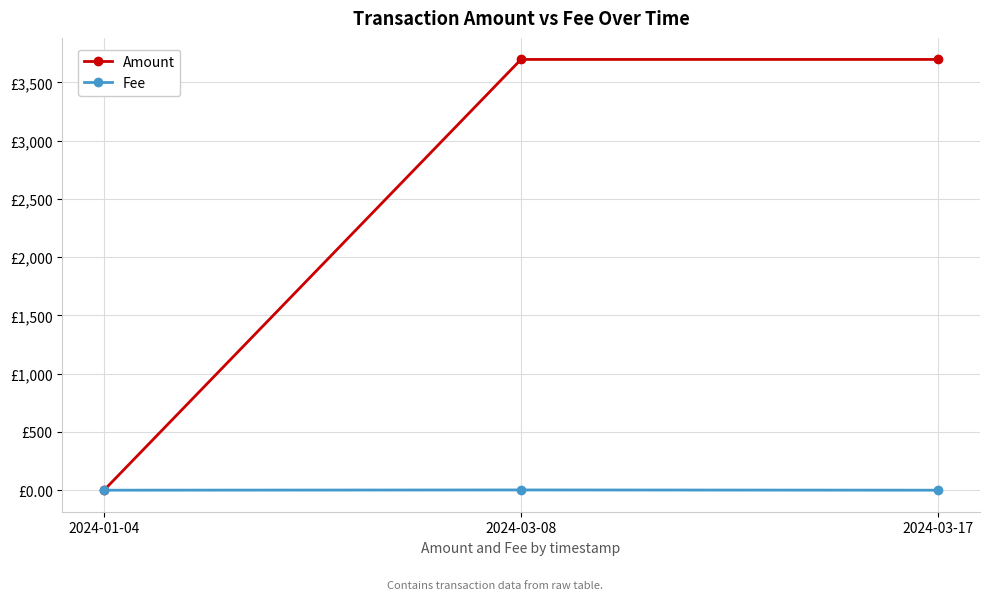

Is this an area chart (filled region under the line)?

No